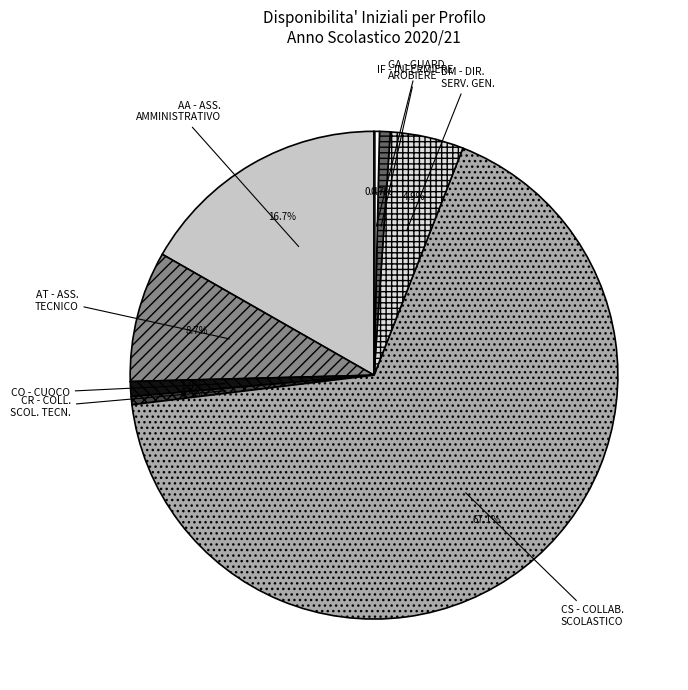

Which category has the biggest portion of the pie?

CS - COLLABORATORE SCOLASTICO